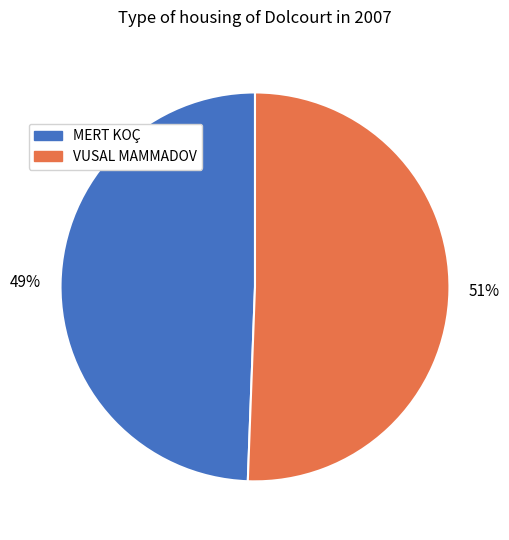

The MERT KOÇ slice represents 63% of the pie. True or false?

False